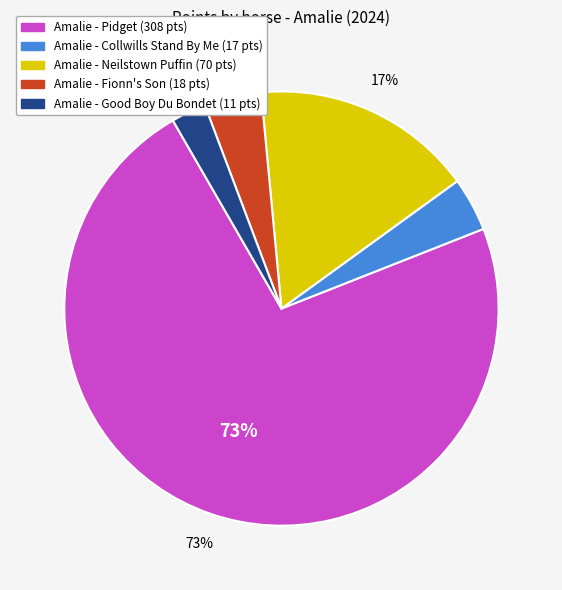

Does any single category account for the majority?

Yes